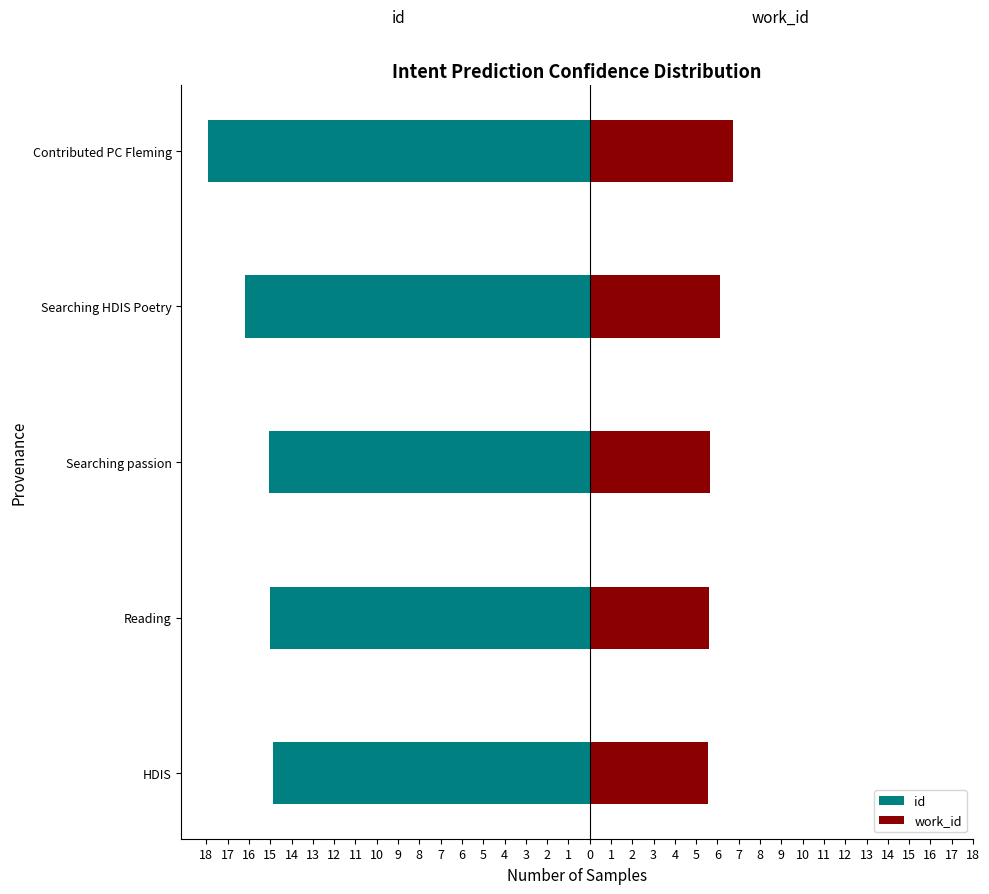

What is the maximum value for id?

-14.9